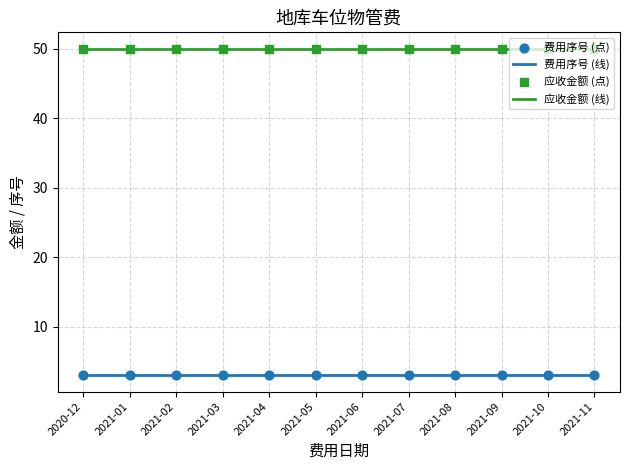

Which series has the largest total across all categories?

应收金额